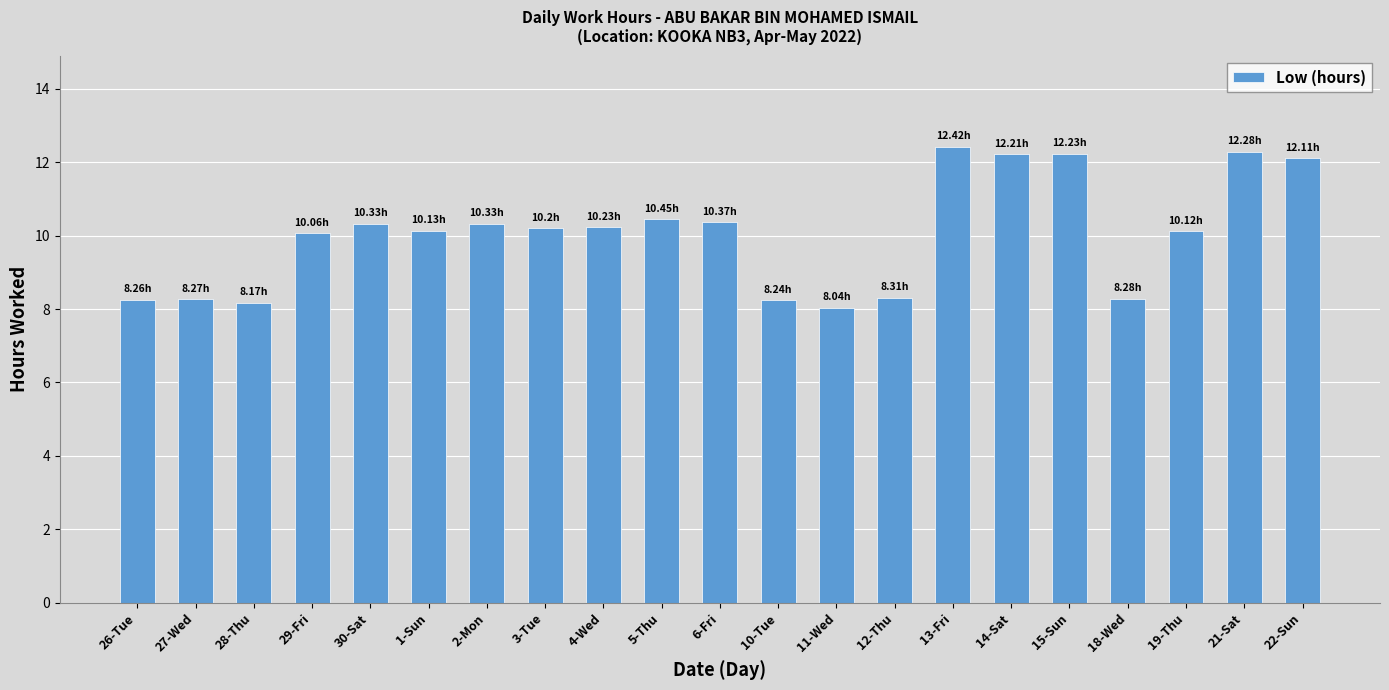

What is the difference between the maximum and minimum values?

4.4